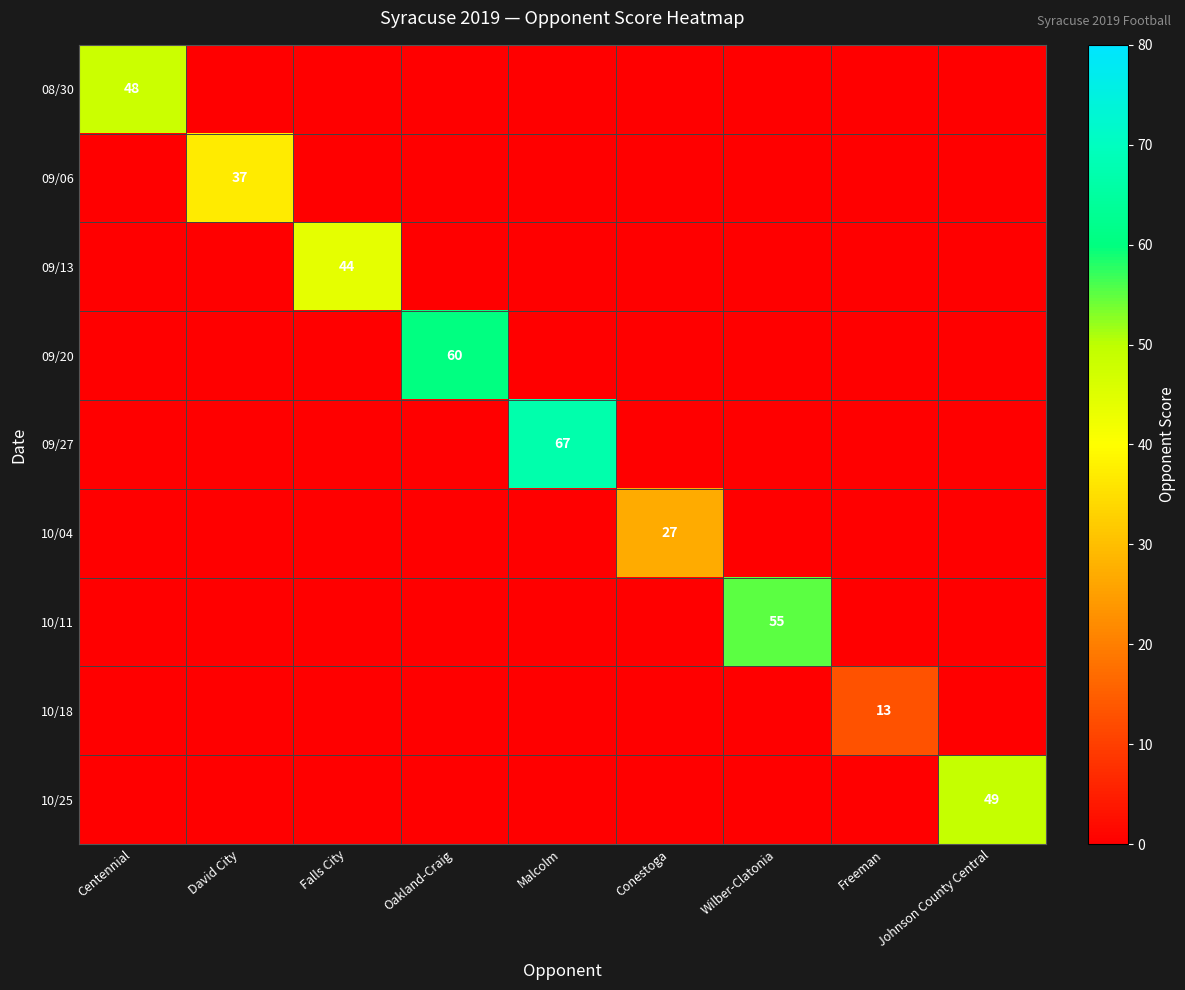

Which label corresponds to the largest value in the chart?

Malcolm